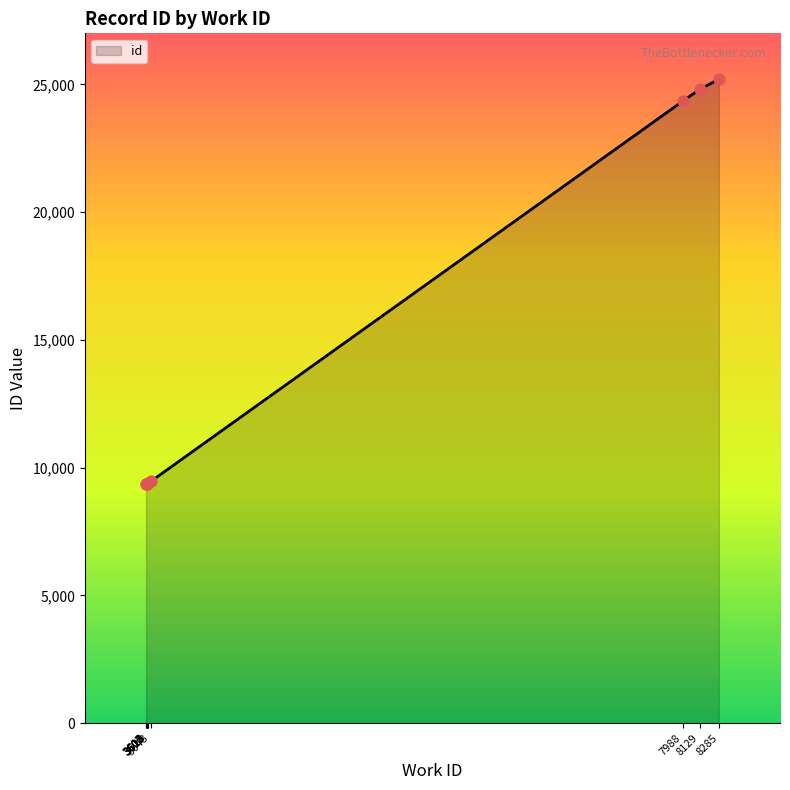

What is the ratio of the value at 3619 to the value at 8285?

0.4